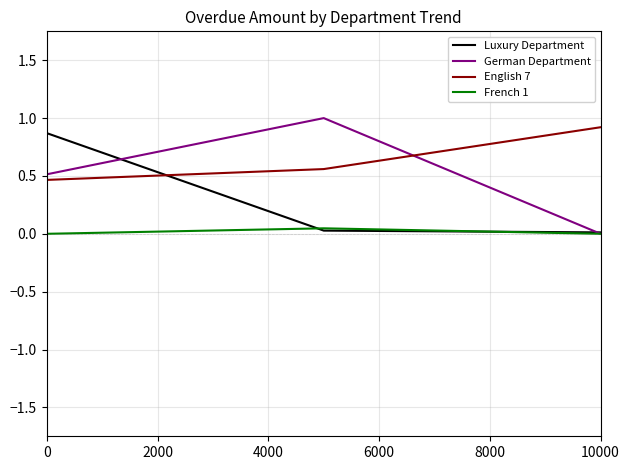

What is the minimum value for English 7?

0.5